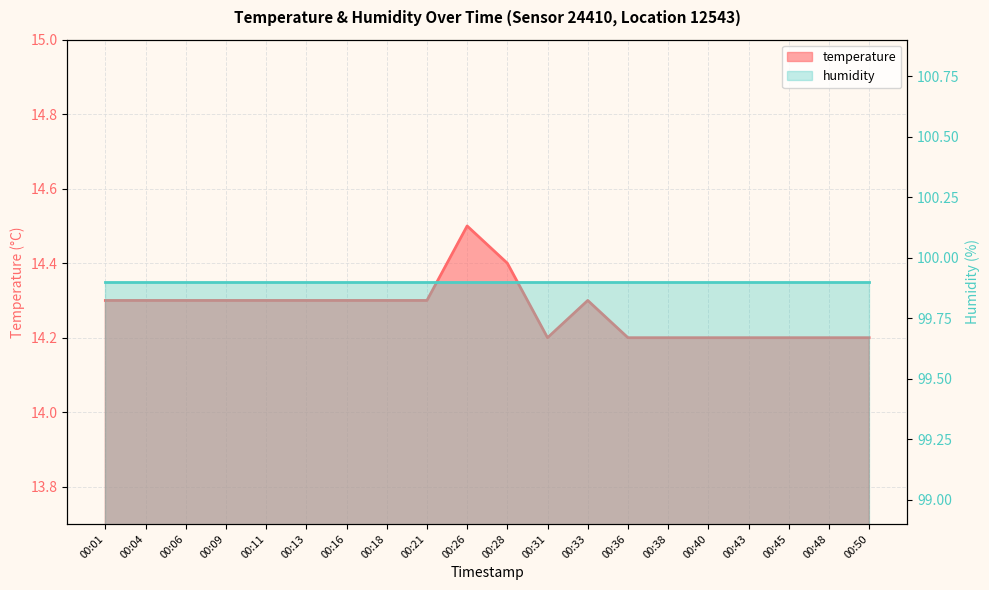

Approximately how many times larger is the value at 00:13 compared to 00:31?

1.0